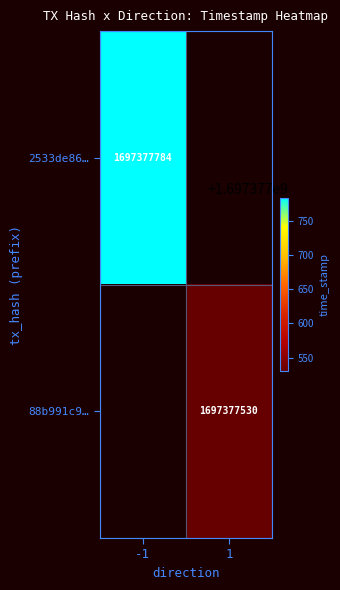

What is the difference between the 2533de863af0c492ebc5dfe1a12ad3d0236626a values at 1 and -1?

1697377785